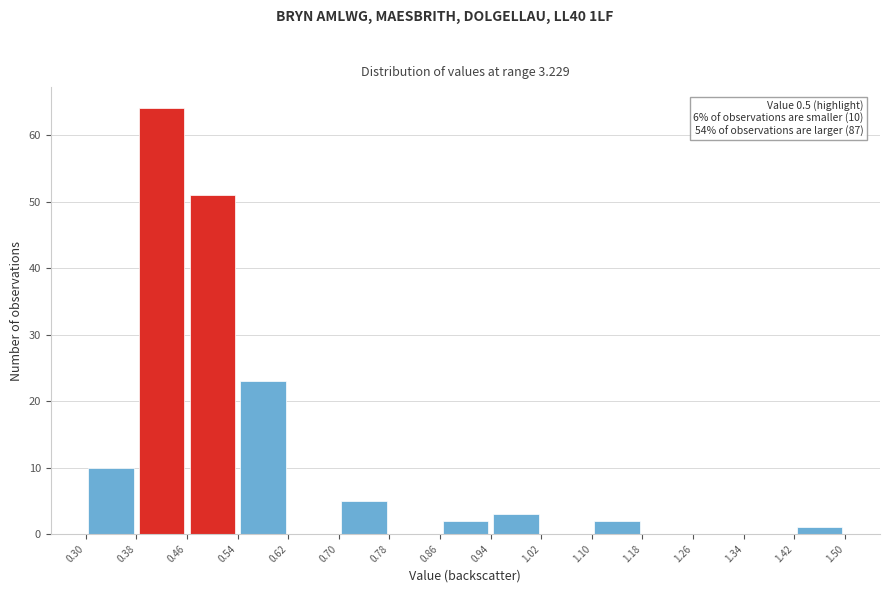

Which range on the x-axis has the tallest bar?

0.38 to 0.46